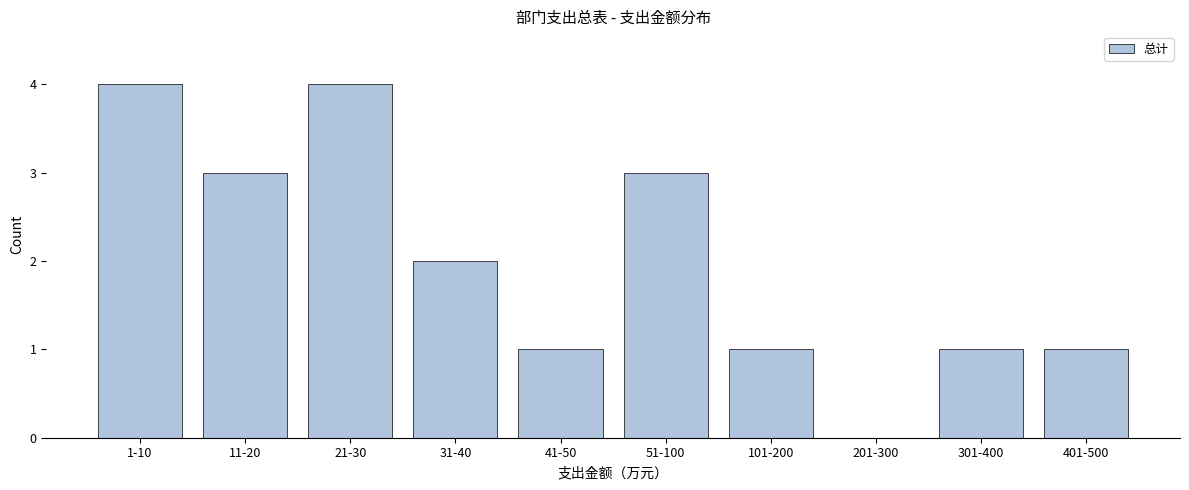

Reading left to right, extract all data points from this chart.

1-10=4	11-20=3	21-30=4	31-40=2	41-50=1	51-100=3	101-200=1	201-300=0	301-400=1	401-500=1